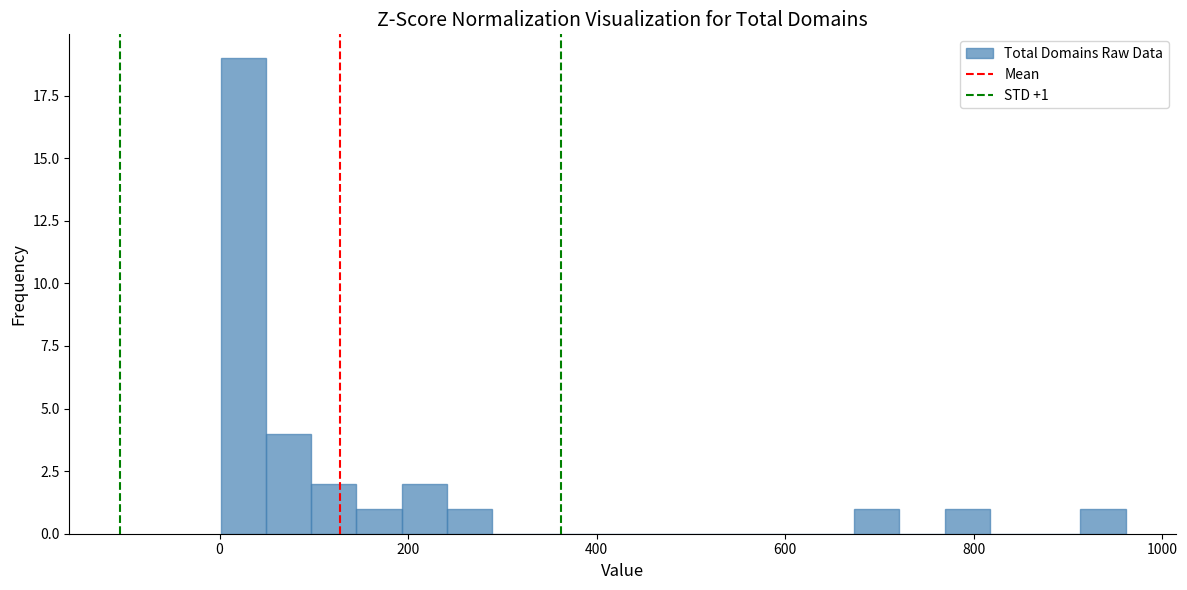

Around what value on the x-axis is the tallest bar? Give the approximate position of its centre, as read against the axis.

20